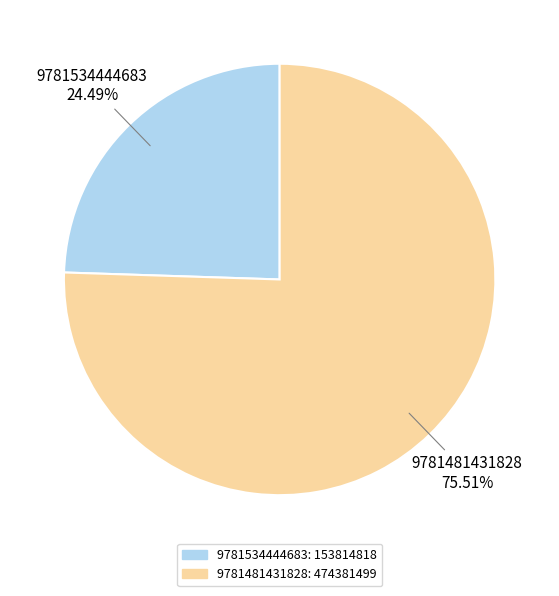

True or false: 9781534444683 accounts for 16% of the total.

False